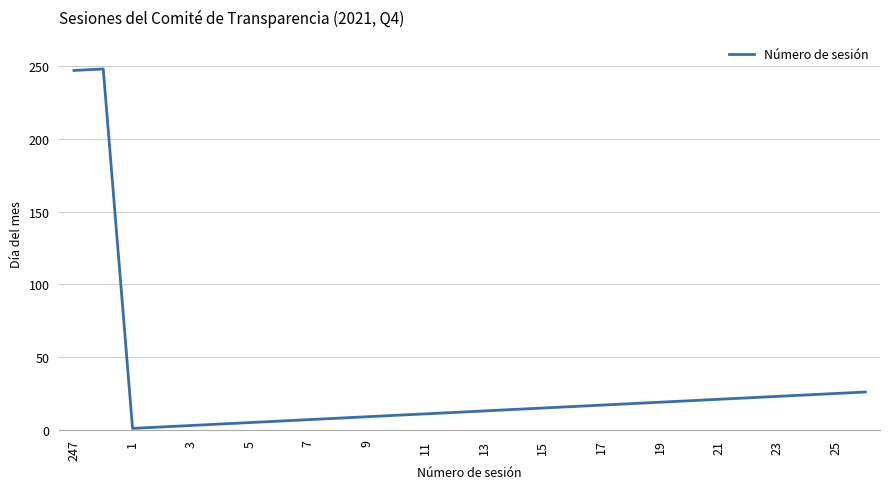

Does the chart display data point markers on the line(s)?

No